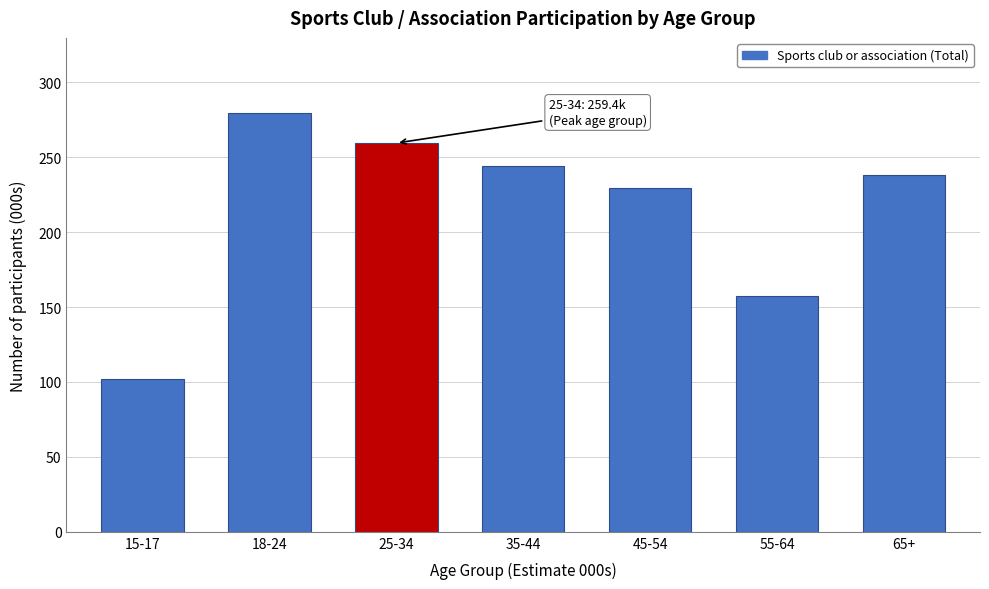

Reading left to right, transcribe all the data shown in this chart.

101.7	279.3	259.4	243.8	229.5	157.3	238.1